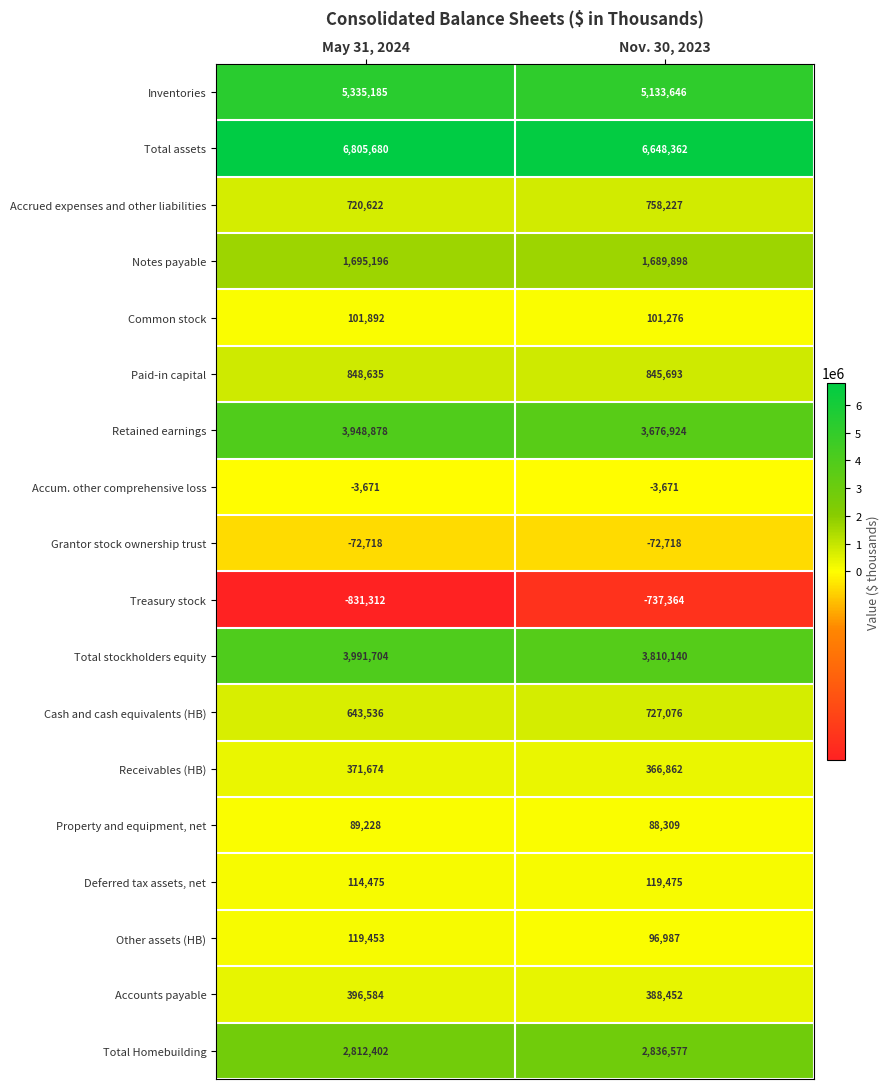

At which category is the sum across all series the highest?

May 31, 2024